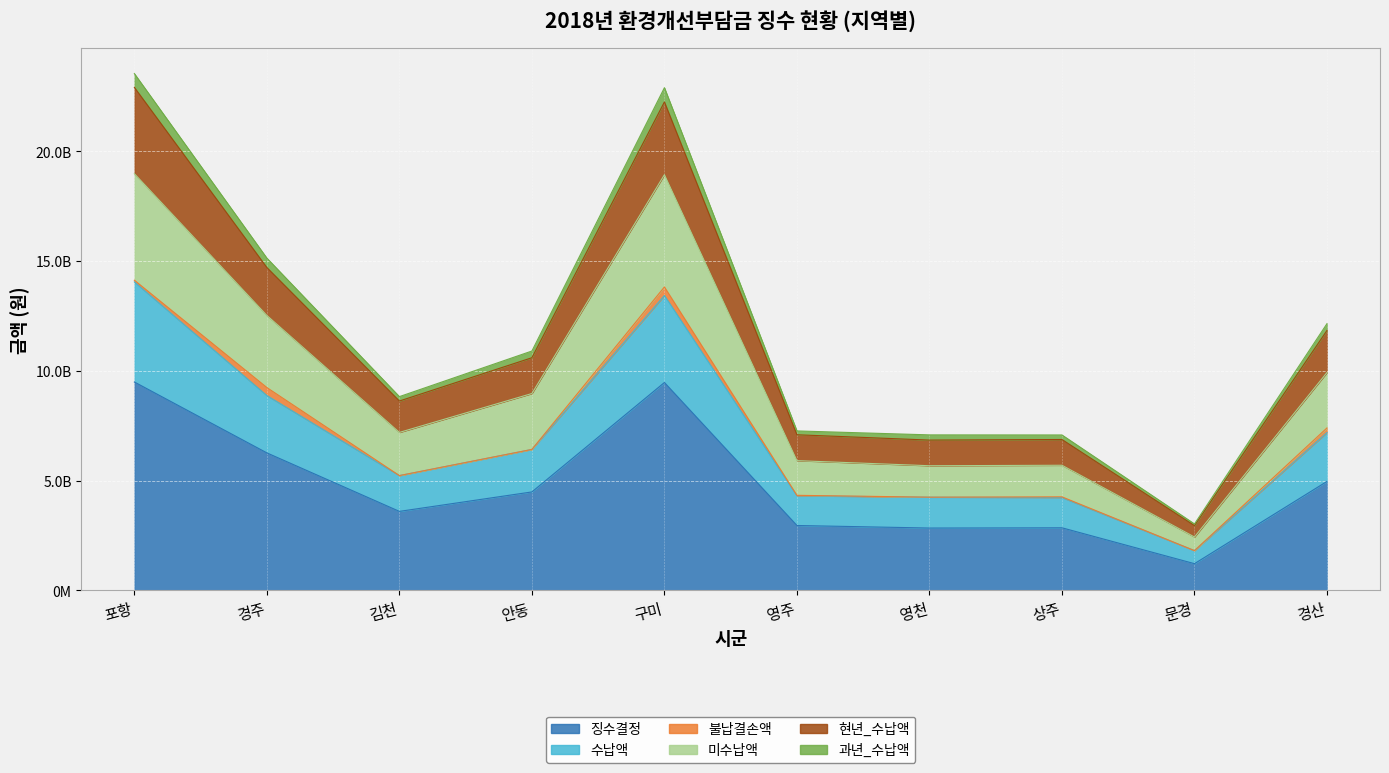

Rank the categories by 징수결정 value from lowest to highest.

문경, 영천, 상주, 영주, 김천, 안동, 경산, 경주, 구미, 포항